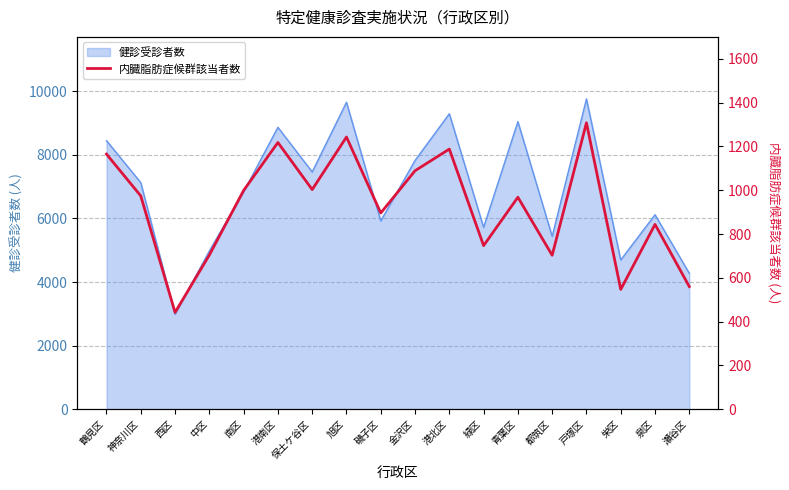

Where is the first local maximum?

港南区